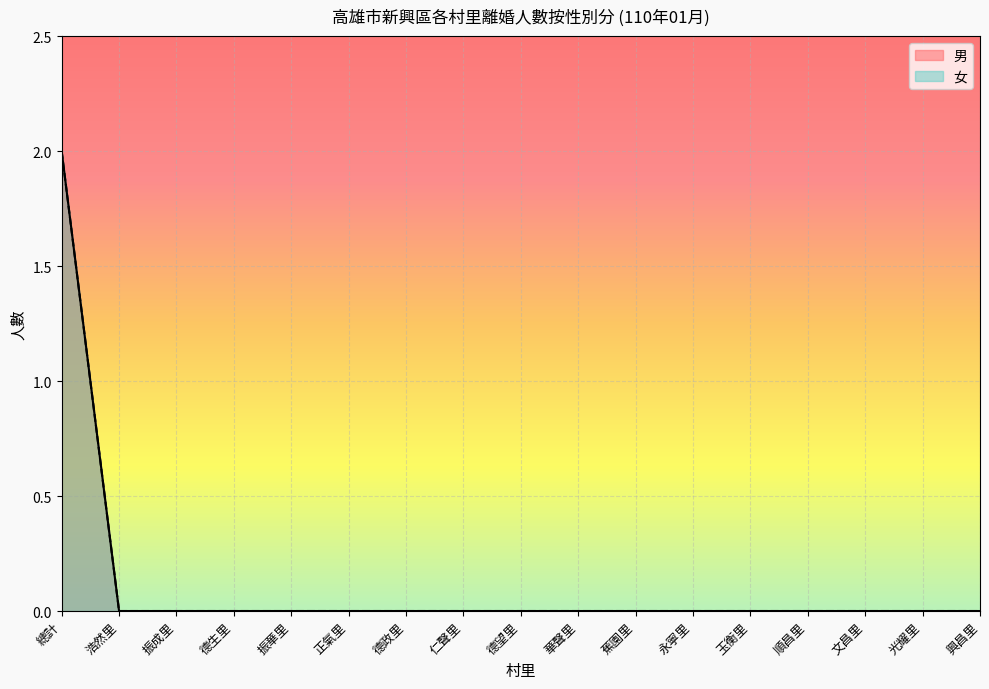

The 男 series shows 1 at 華聲里. True or false?

False